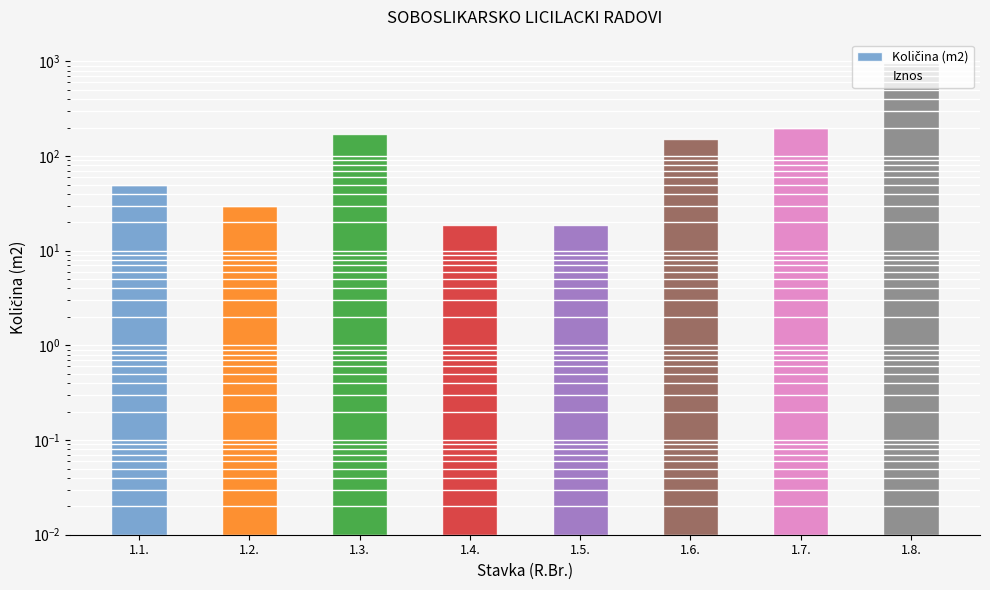

What is the label of the 3rd bar from the left?

1.3.